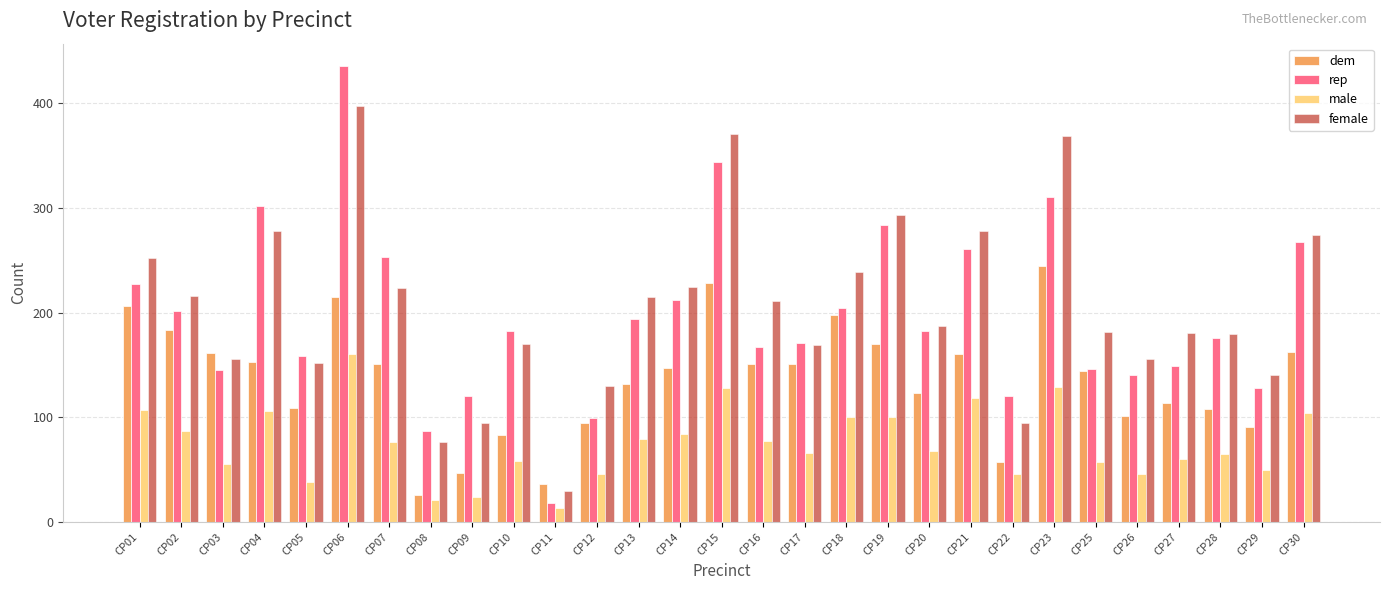

Is it true that dem equals 57 at CP22?

True